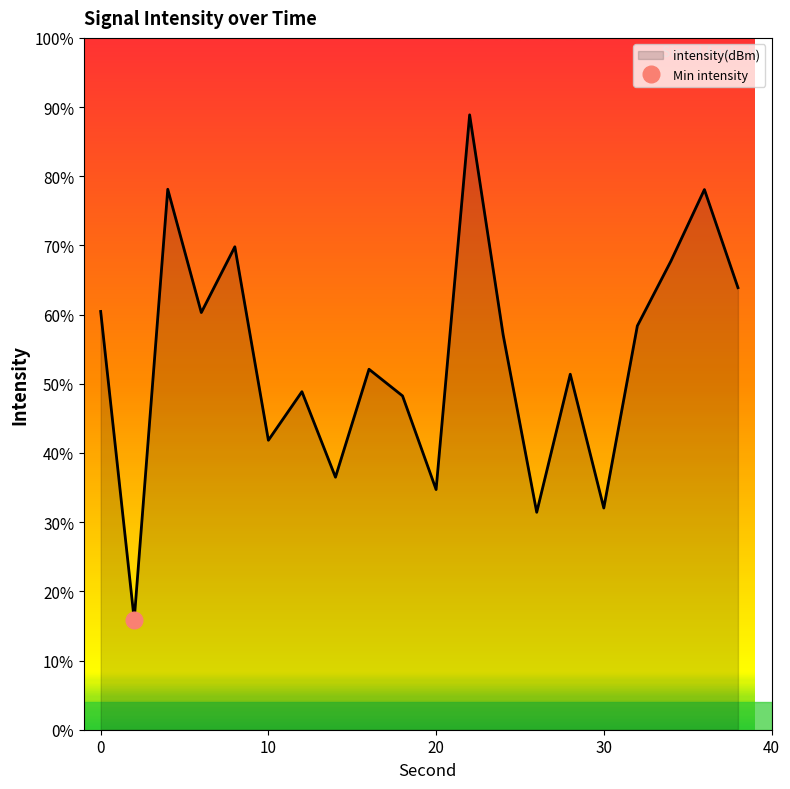

How many lines are shown in the chart?

1